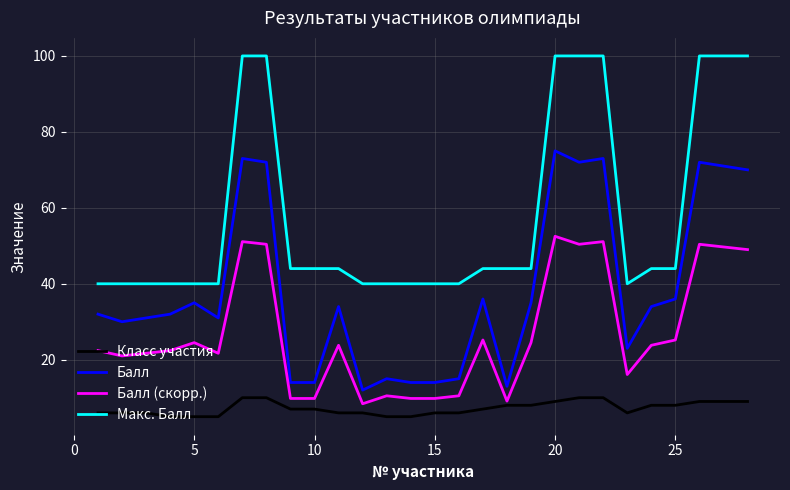

Rank the series by their average value, from highest to lowest.

Макс. Балл, Балл, Балл (скорр.), Класс участия